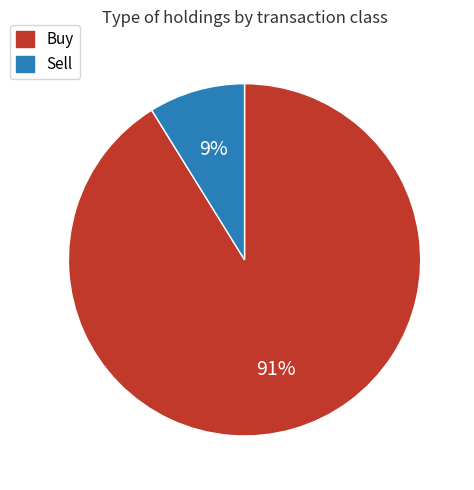

Does Sell account for over 50% of the chart?

No